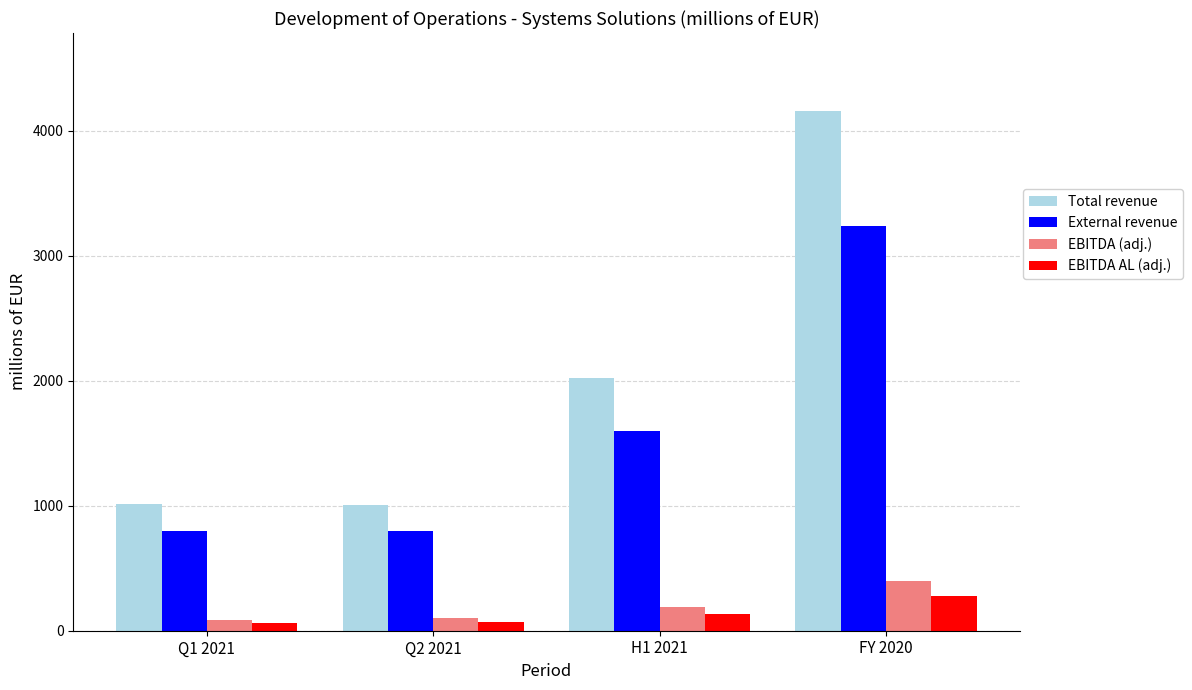

At which category is the sum across all series the highest?

FY 2020